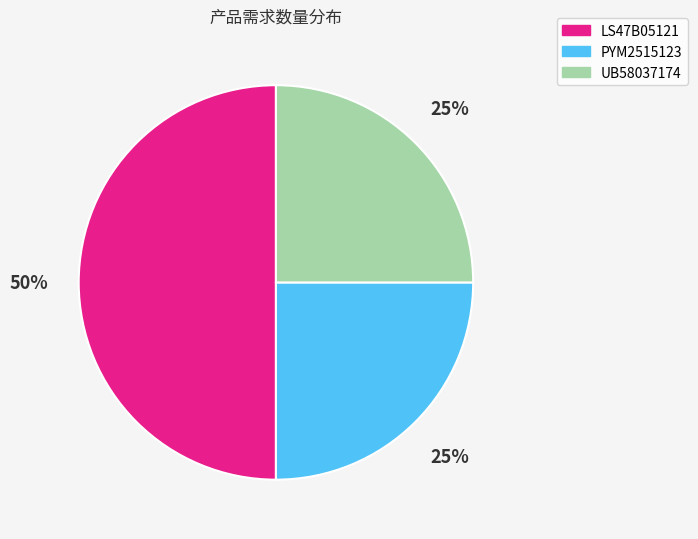

To the nearest percent, what is the average slice percentage?

33%